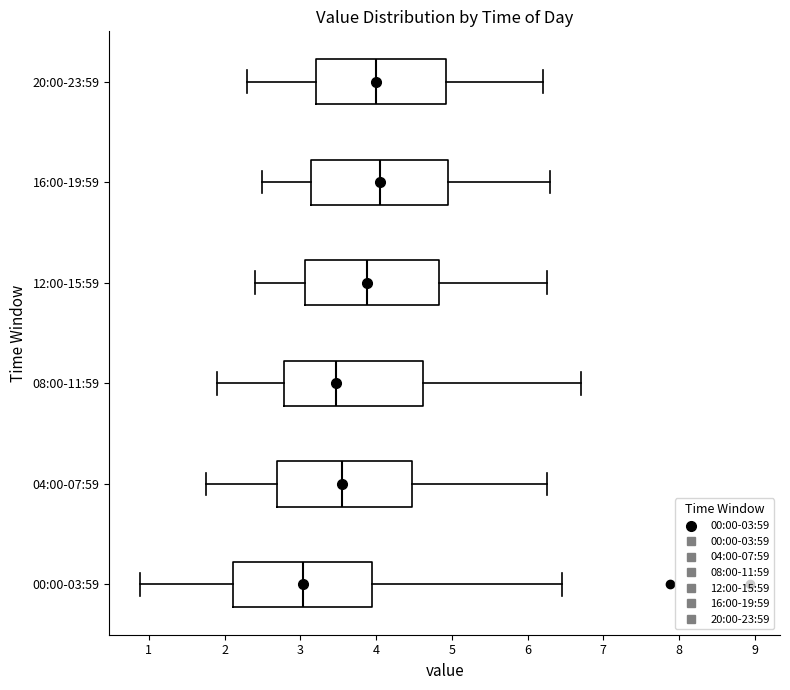

Where is the right edge of the box for 00:00-03:59 on the x-axis? The values are not printed on the chart, so give them approximately, as read against the axis.

4.0